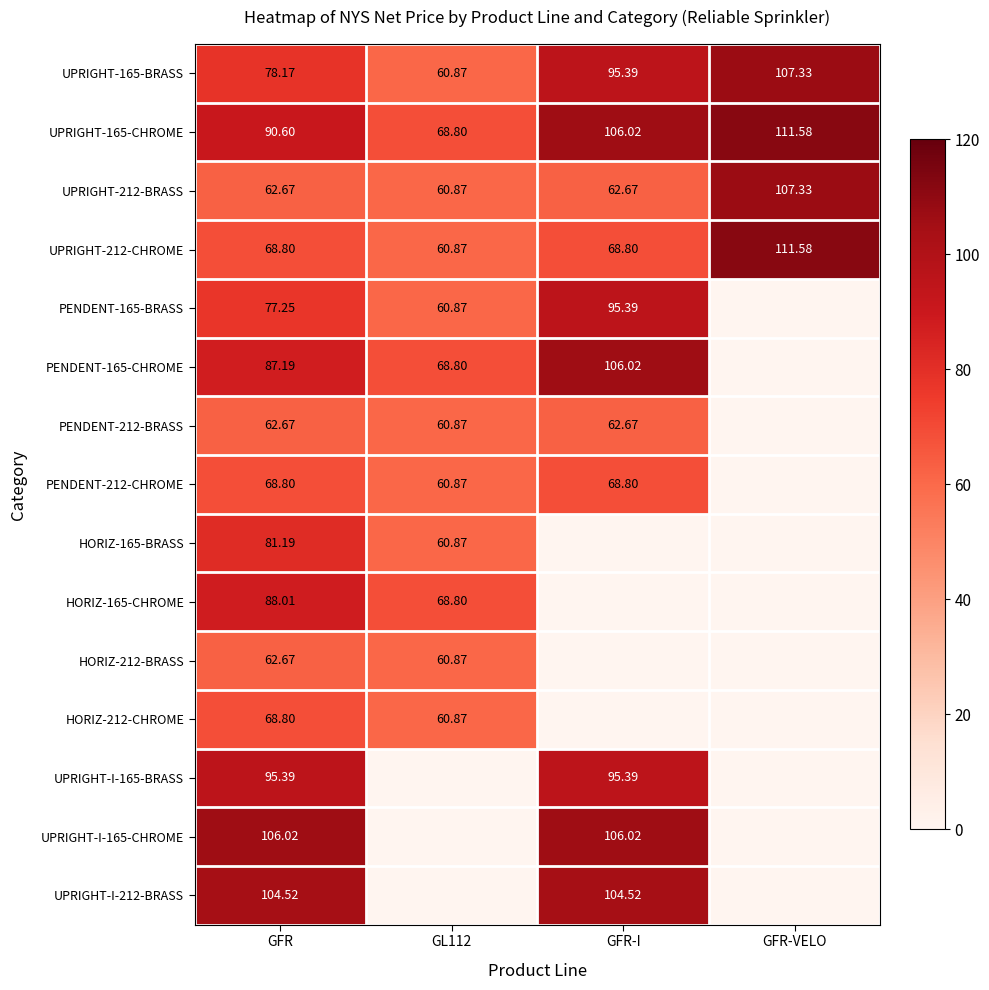

Is the value of UPRIGHT-I-165-CHROME at GFR-I greater than the value of UPRIGHT-212-BRASS at GFR-VELO?

No